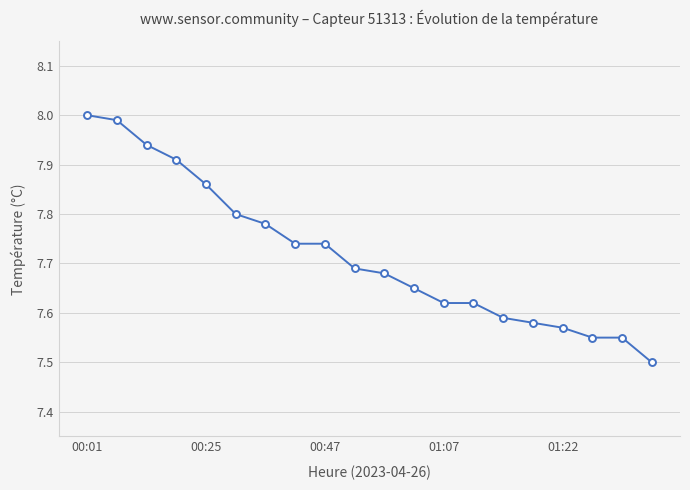

What is the difference between the maximum and minimum values?

0.5